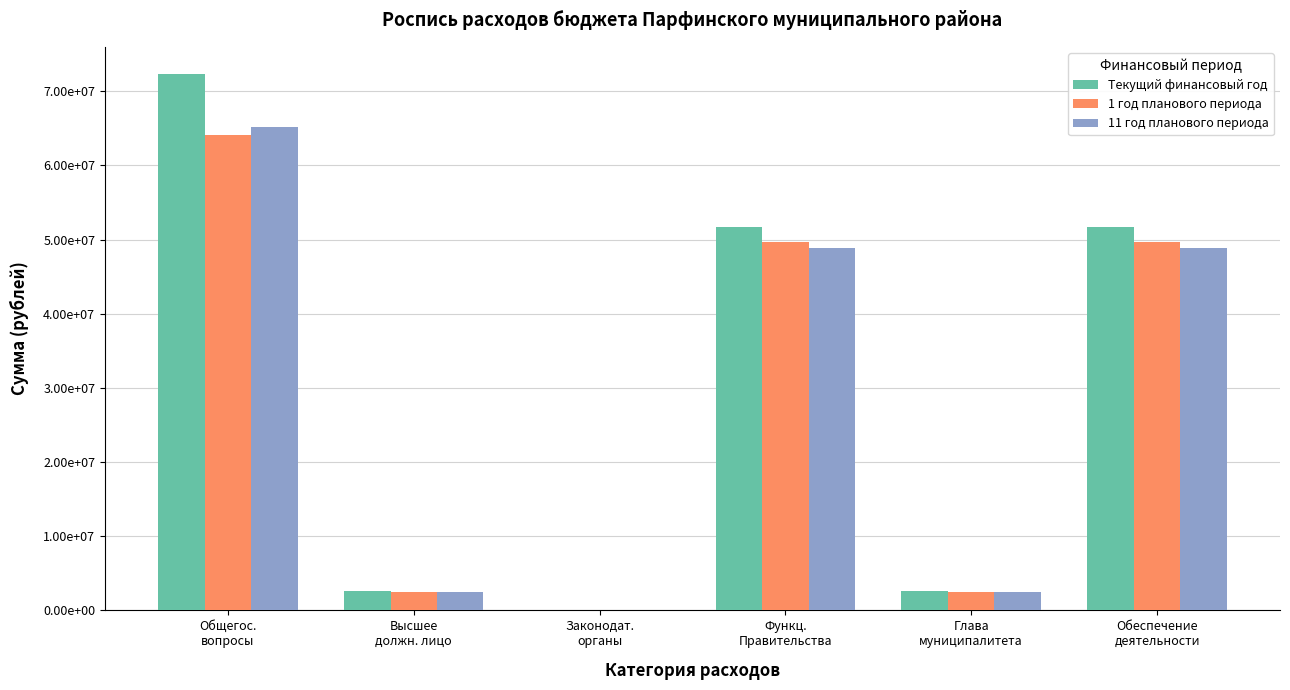

What is the value of the Текущий финансовый год bar at the 6th from the left?

51724176.3